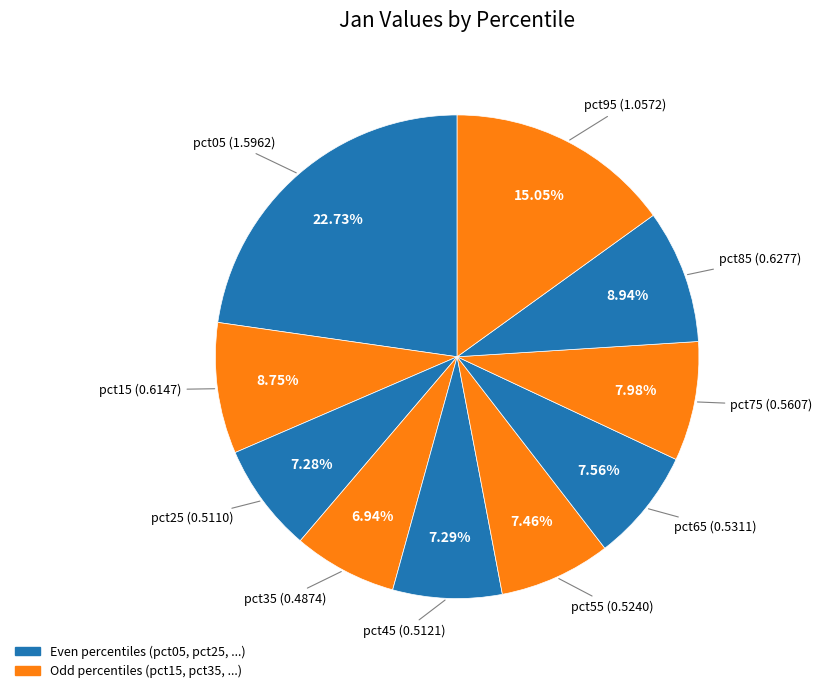

What is the largest slice in the pie chart?

pct05